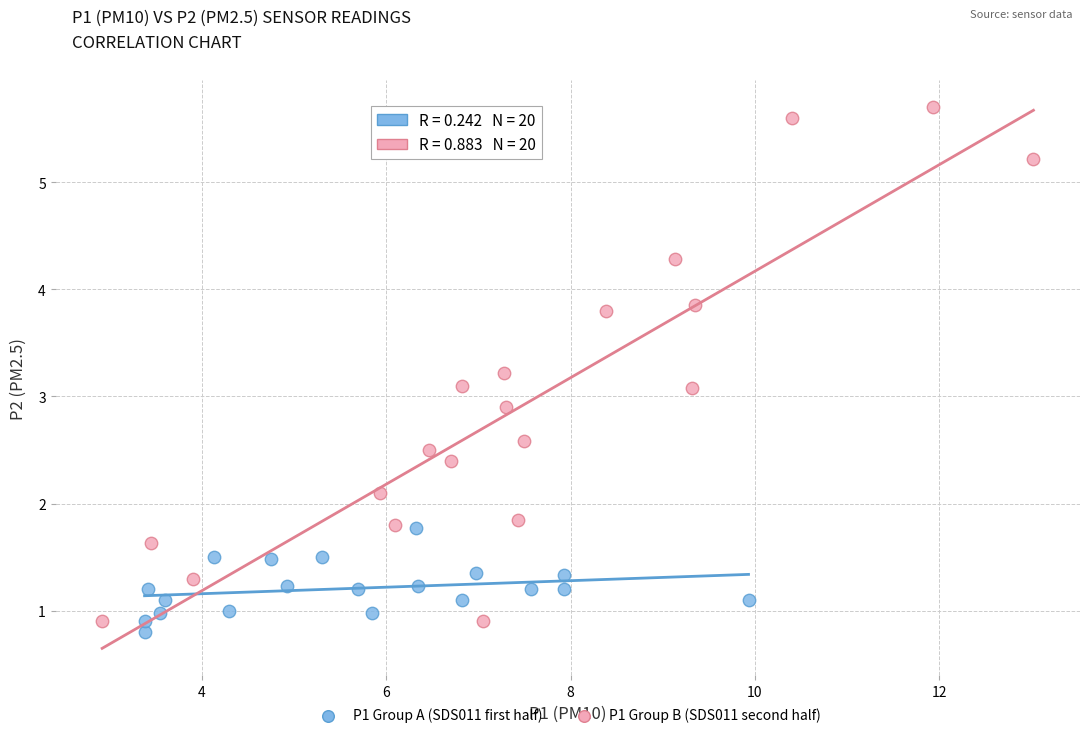

Which series has the largest Y range (max minus min)?

P1 Group B (SDS011 second half)